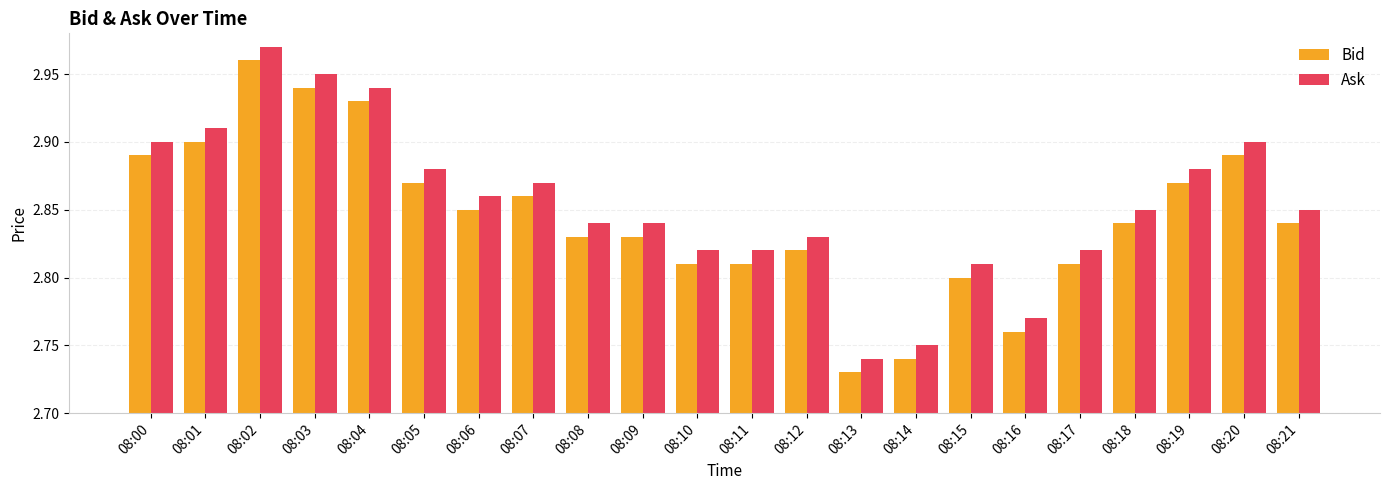

Is the value of Ask at 08:04 greater than the value of Bid at 08:18?

Yes